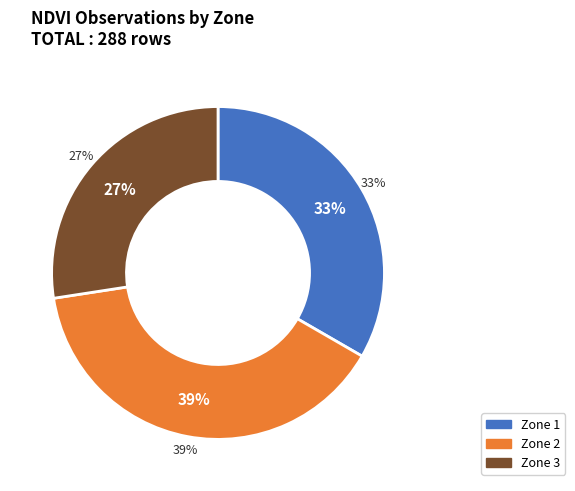

Which category has the biggest portion of the pie?

Zone 2